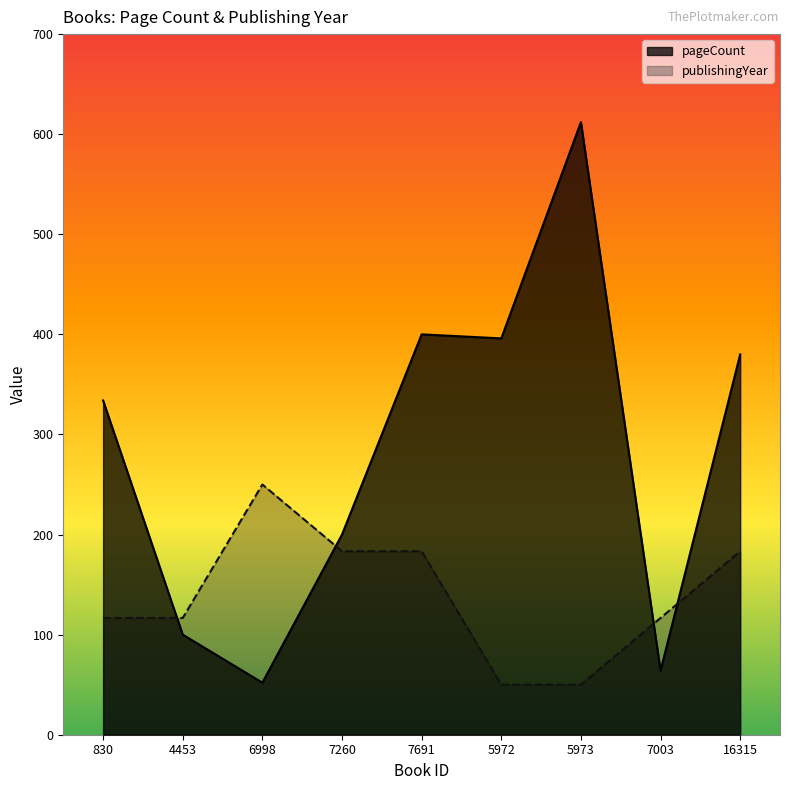

How many interior local peaks does the pageCount series have?

2